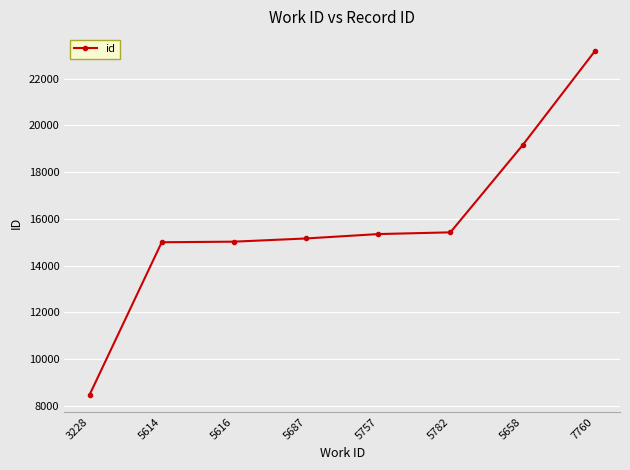

True or false: there are more than 2 points higher than both neighbors.

False